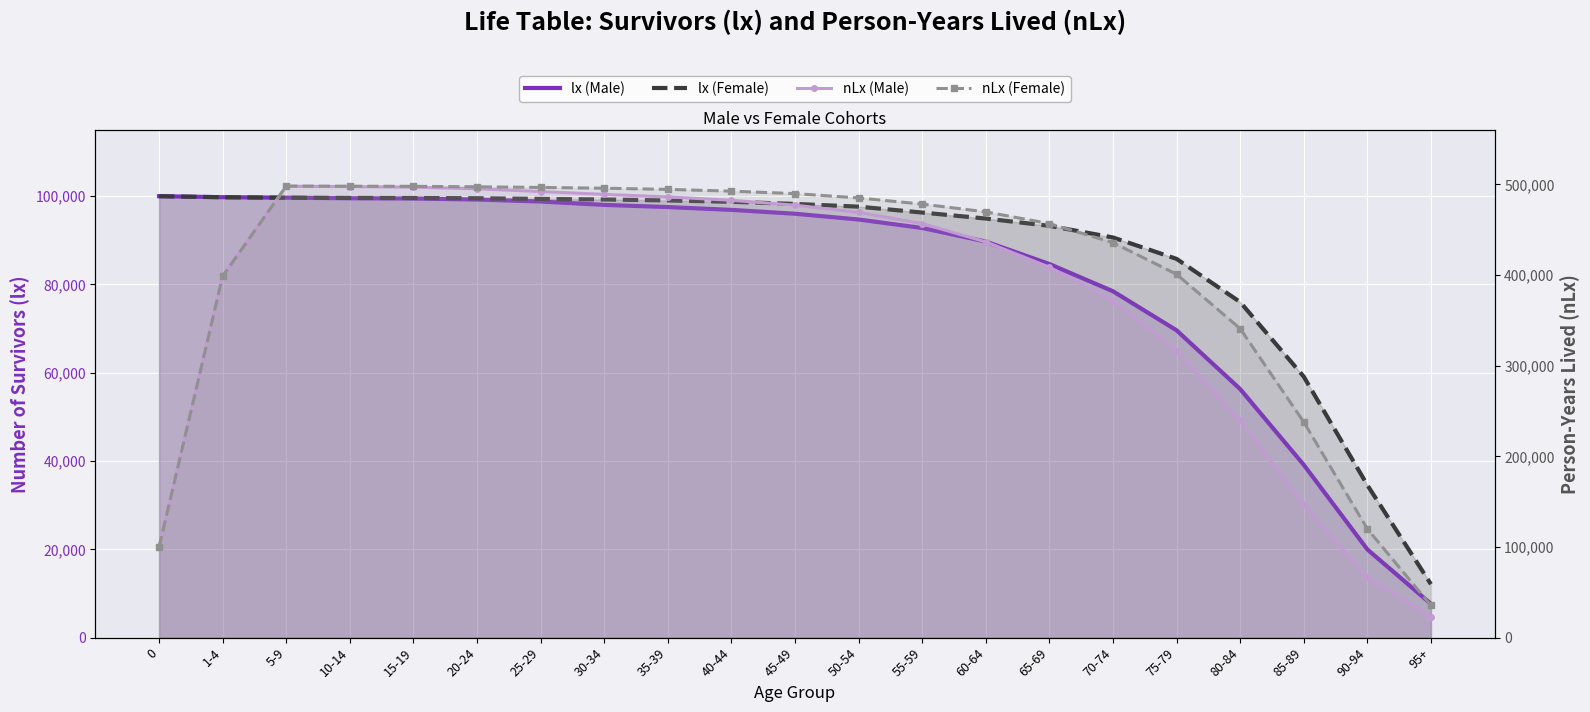

At which category does nLx (Female) reach its first local peak?

5-9